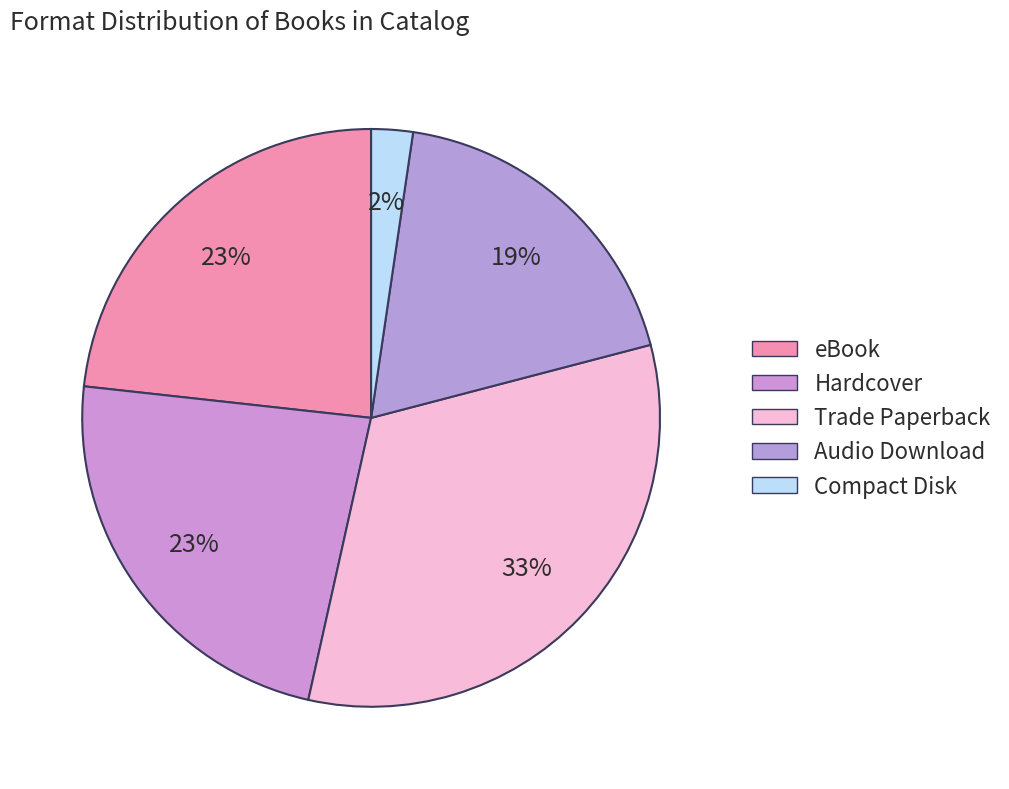

Count the number of slices in the pie.

5